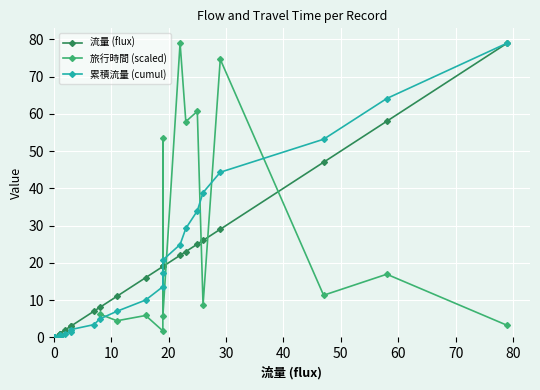

True or false: 旅行時間 (scaled) has more than 0 points higher than both neighbors.

True